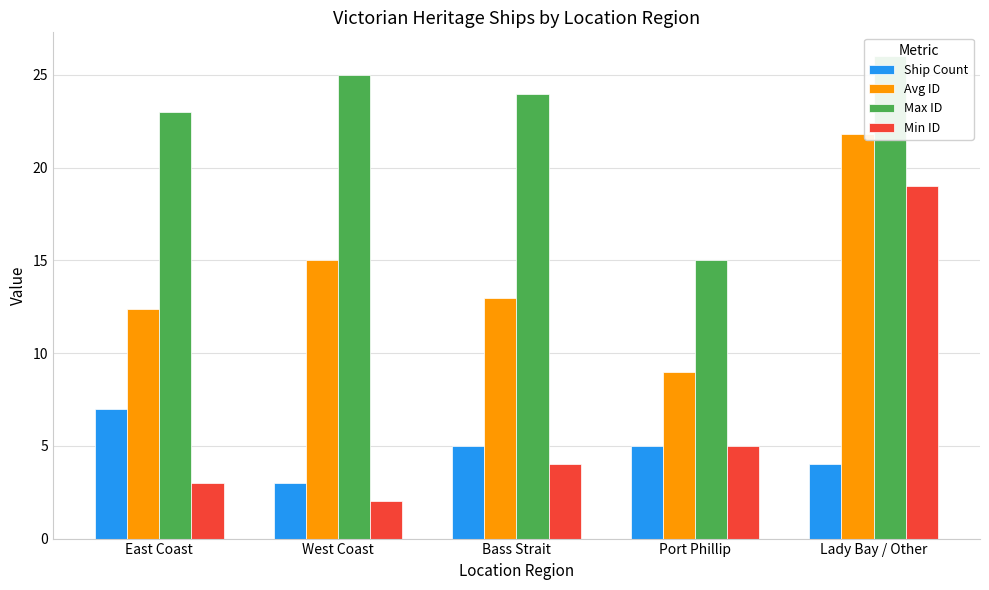

Where does the Avg ID series first go above 13?

West Coast